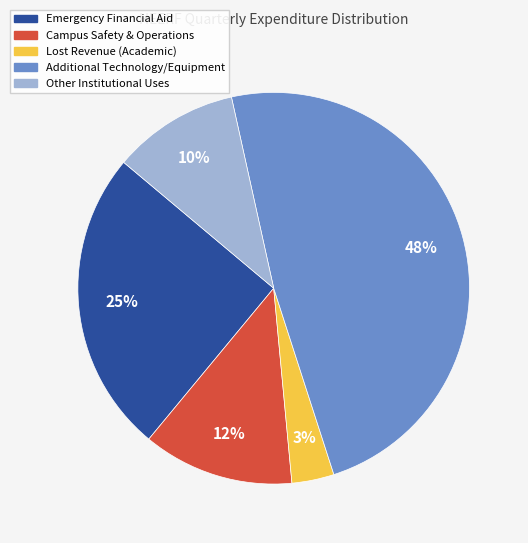

To the nearest percent, what portion does Campus Safety & Operations represent?

12%